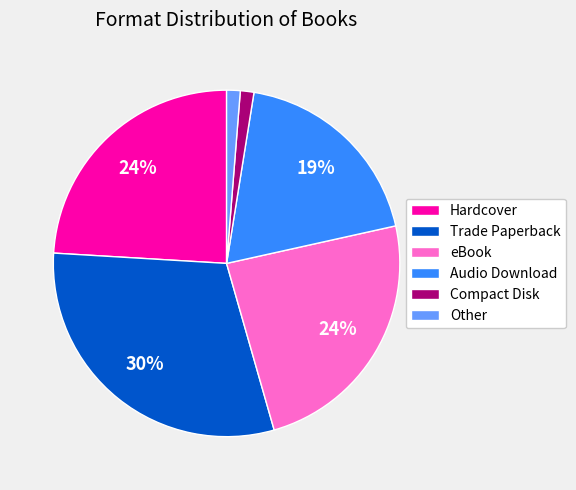

To the nearest percent, what is the difference between the largest and smallest slice percentages?

29%